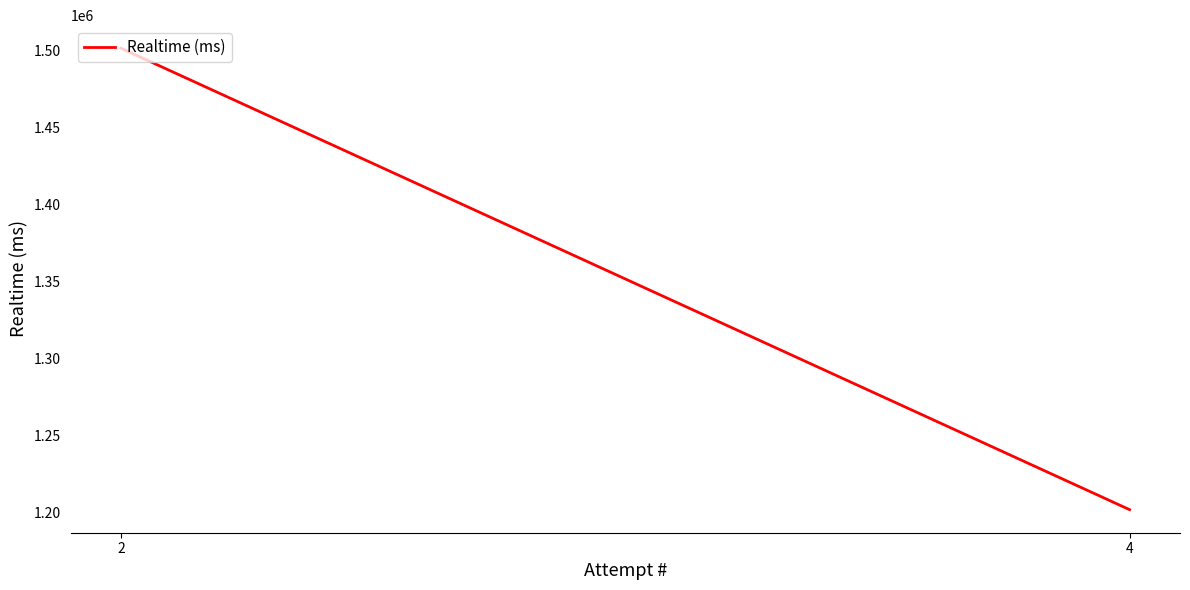

Approximately how many times larger is the value at 4 compared to 2?

0.8